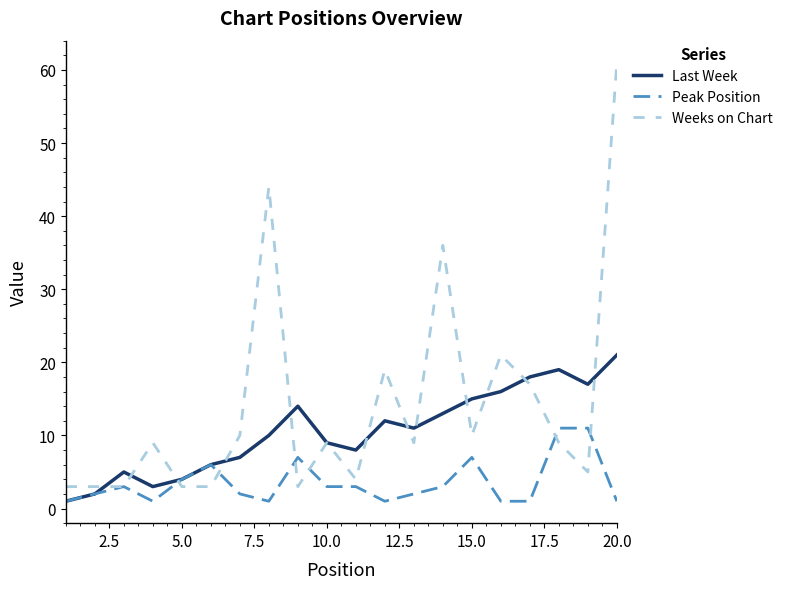

Rank the series by their average value, from lowest to highest.

Peak Position, Last Week, Weeks on Chart